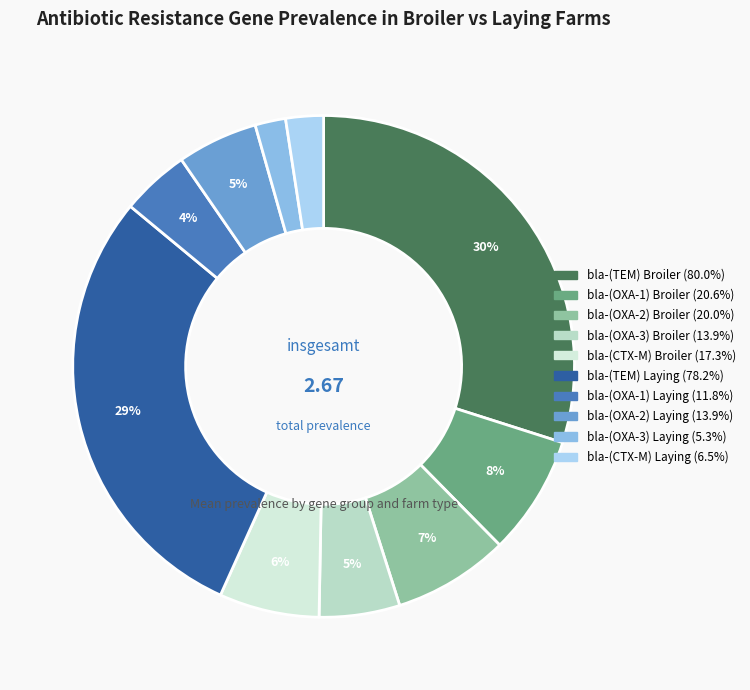

How many slices are in this pie chart?

10